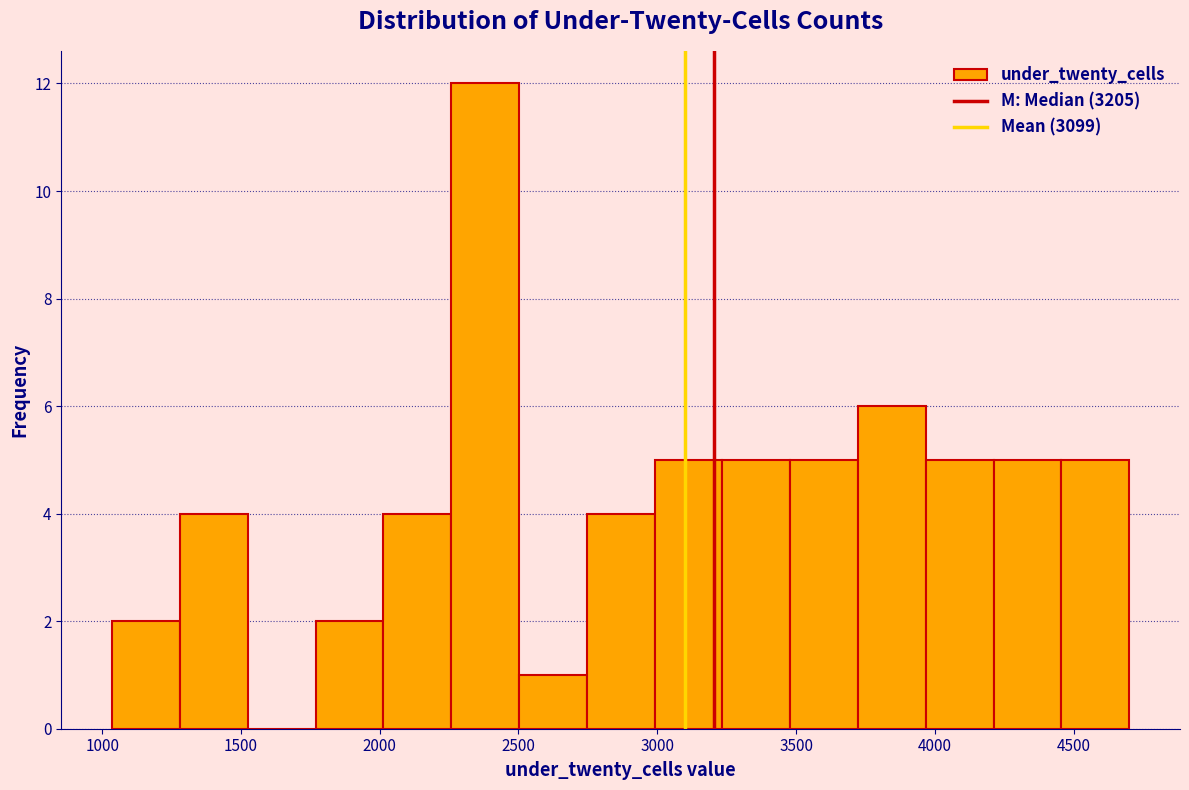

Reading left to right, transcribe this chart: for each bar, give the range it covers on the x-axis and its height. Neither the bar edges nor the heights are printed on the chart, so give them approximately, as read against the axes.

1050 to 1300: 2
1300 to 1500: 4
1500 to 1750: 0
1750 to 2000: 2
2000 to 2250: 4
2250 to 2500: 12
2500 to 2750: 1
2750 to 3000: 4
3000 to 3250: 5
3250 to 3500: 5
3500 to 3700: 5
3700 to 3950: 6
3950 to 4200: 5
4200 to 4450: 5
4450 to 4700: 5